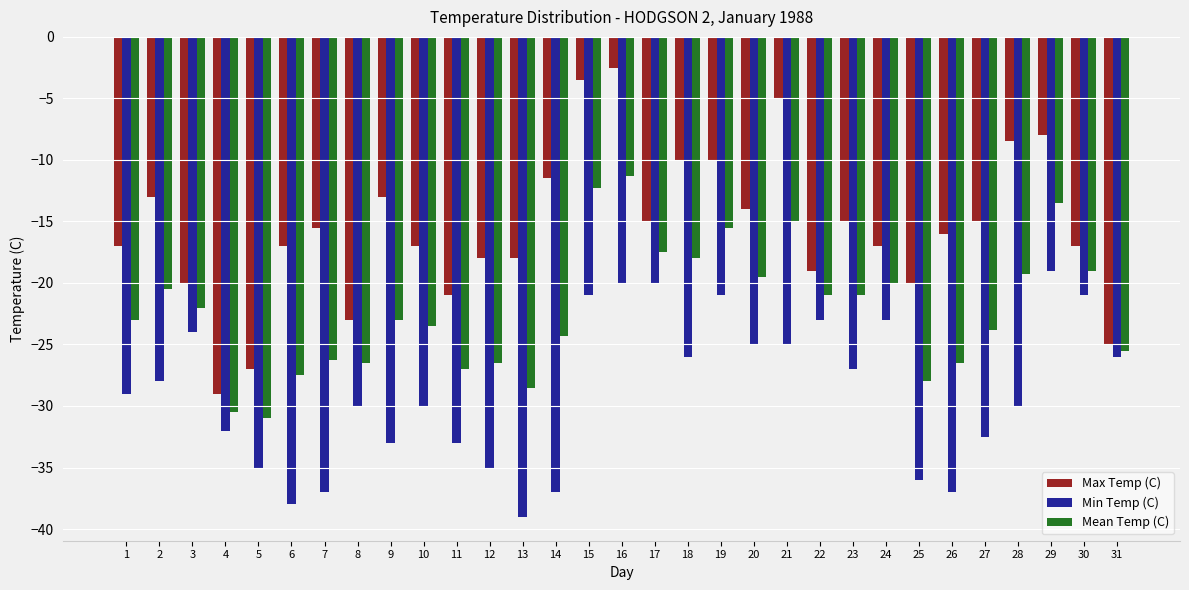

Which category has the highest value in the Mean Temp (C) series?

16